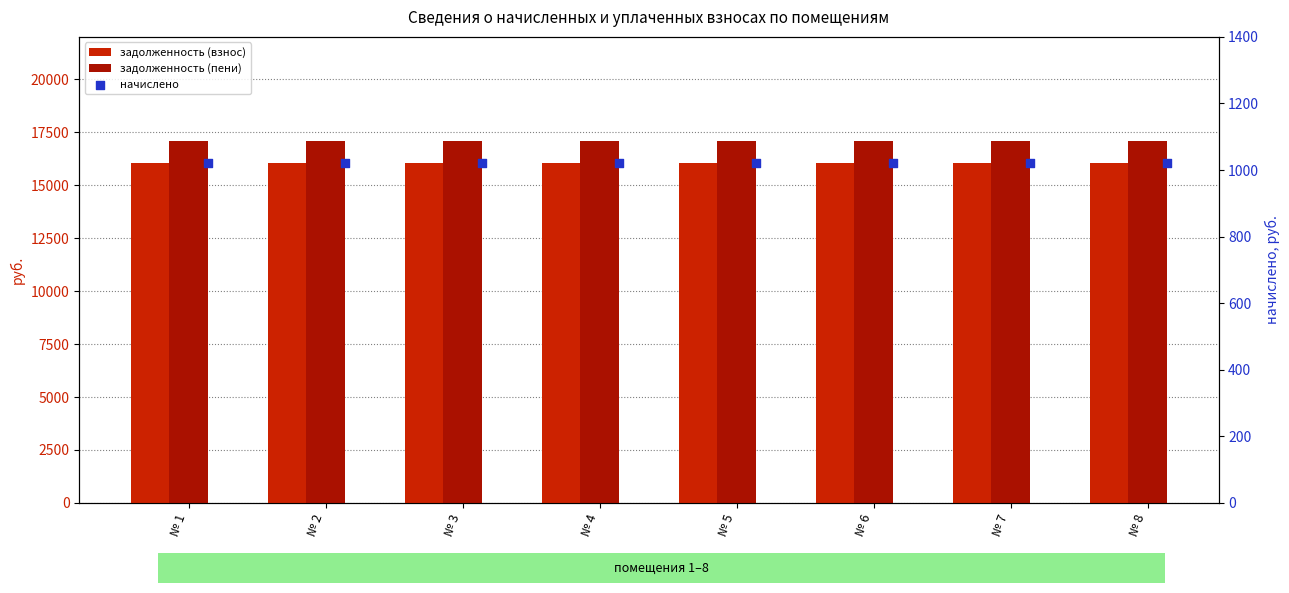

At which category is the sum across all series the highest?

№ 1